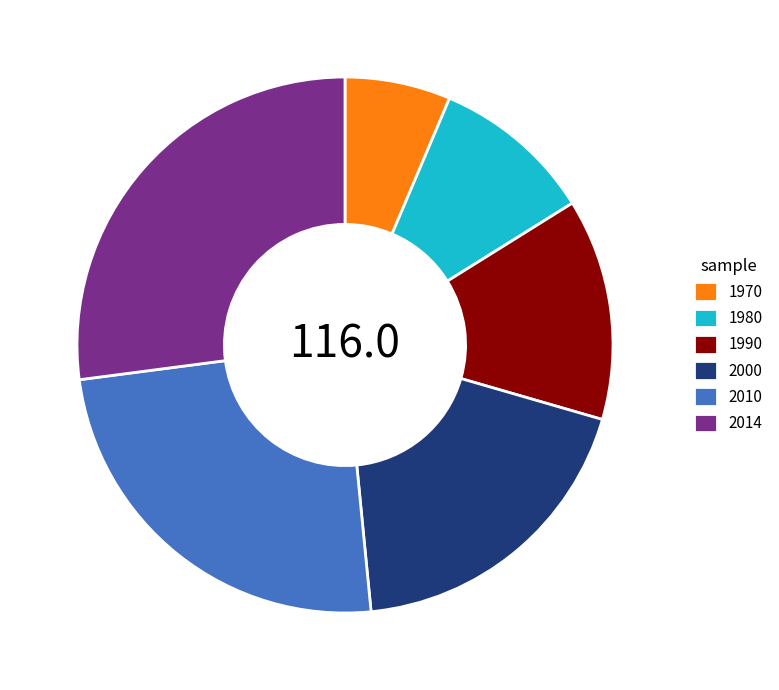

How many segments does this pie chart have?

6